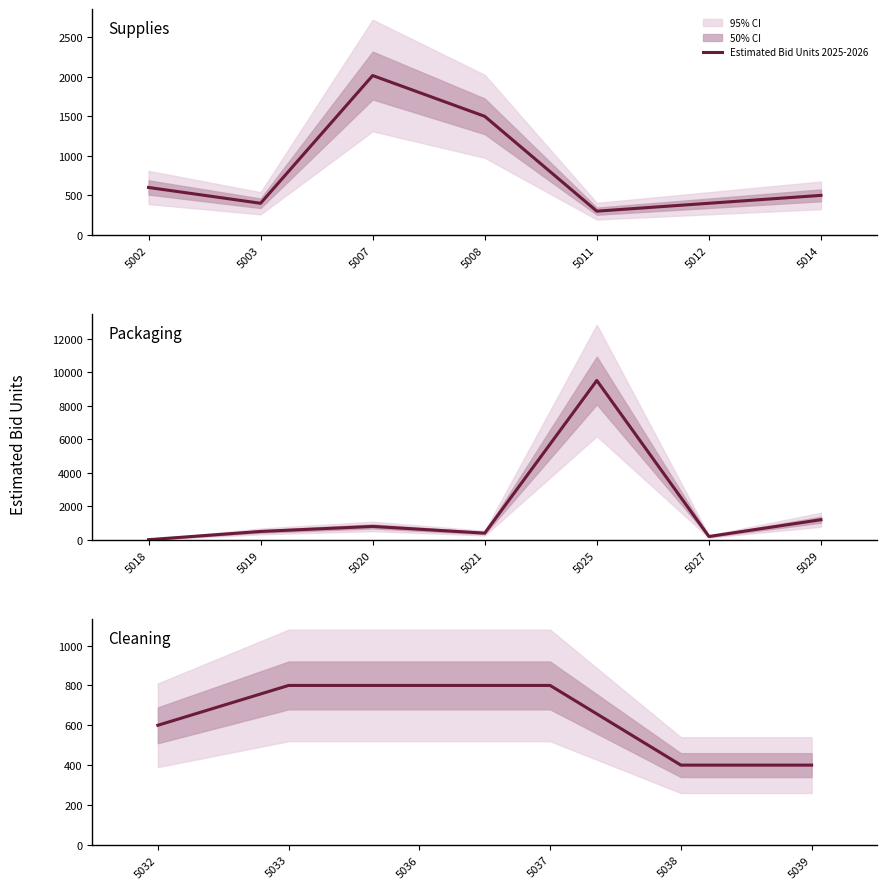

The value at 5033 is 296. True or false?

False